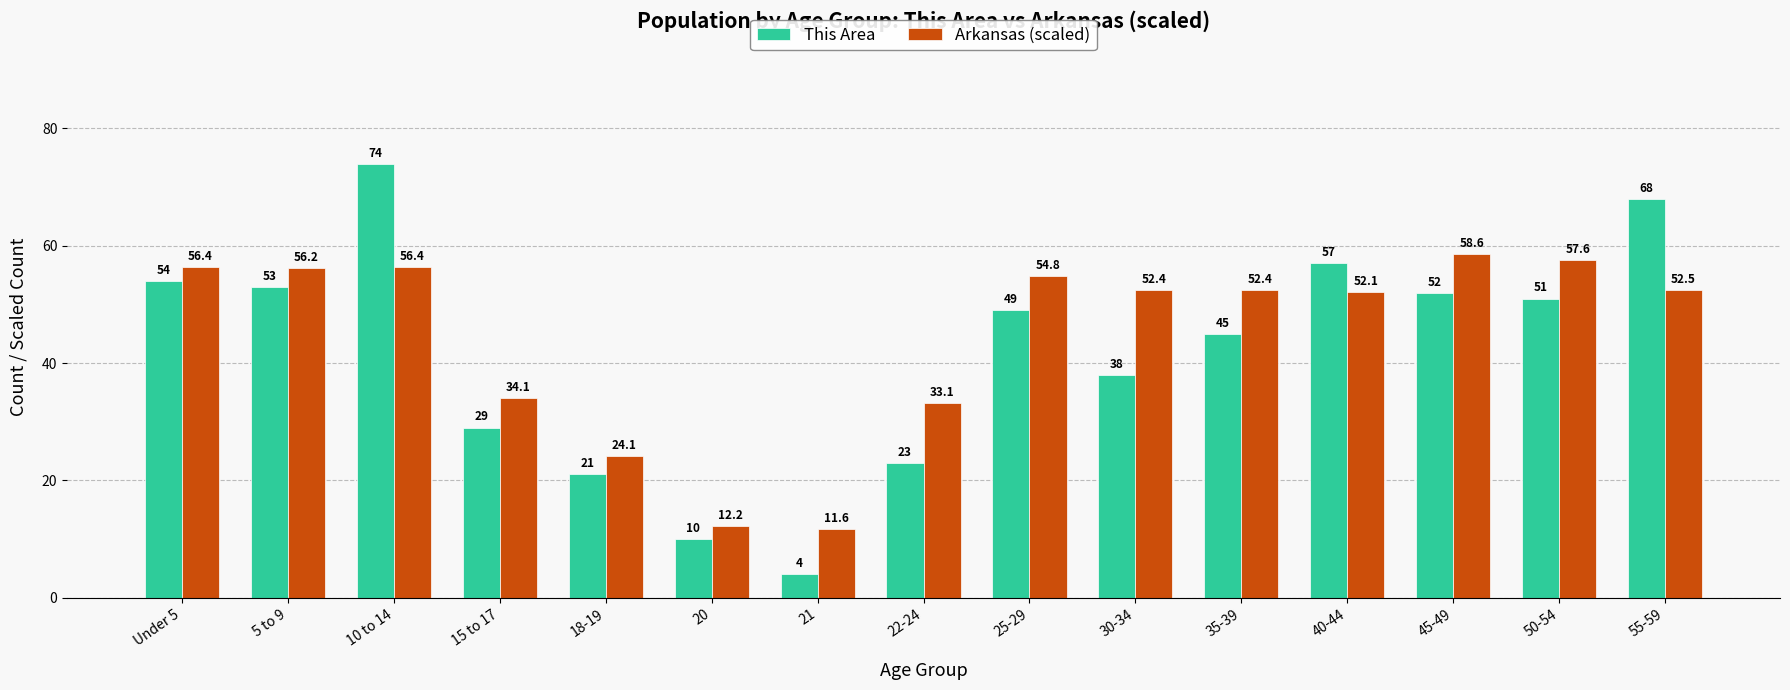

Rank the series by their average value, from highest to lowest.

Arkansas (scaled), This Area